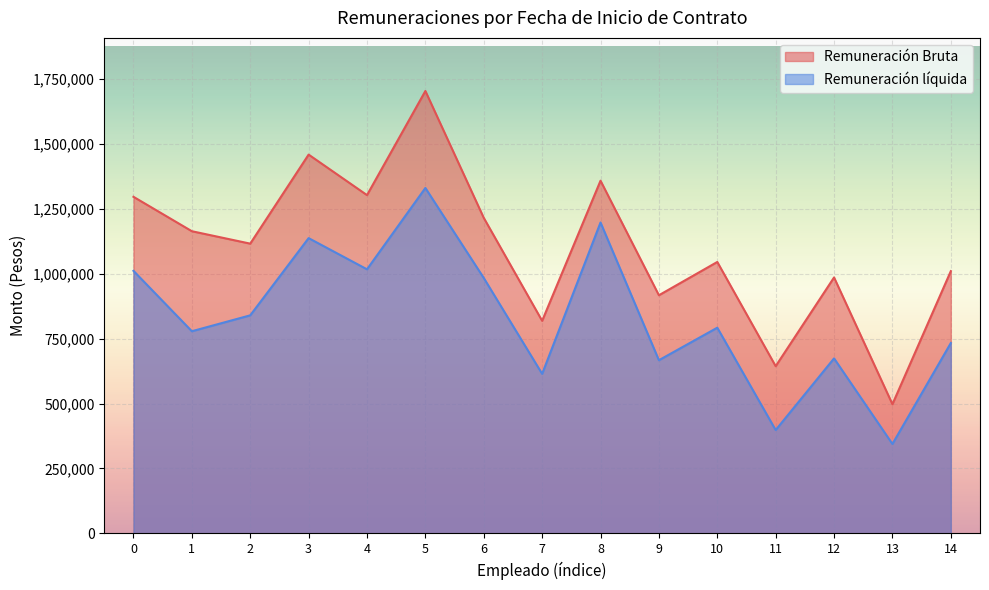

What is the maximum value shown in the chart?

1703742